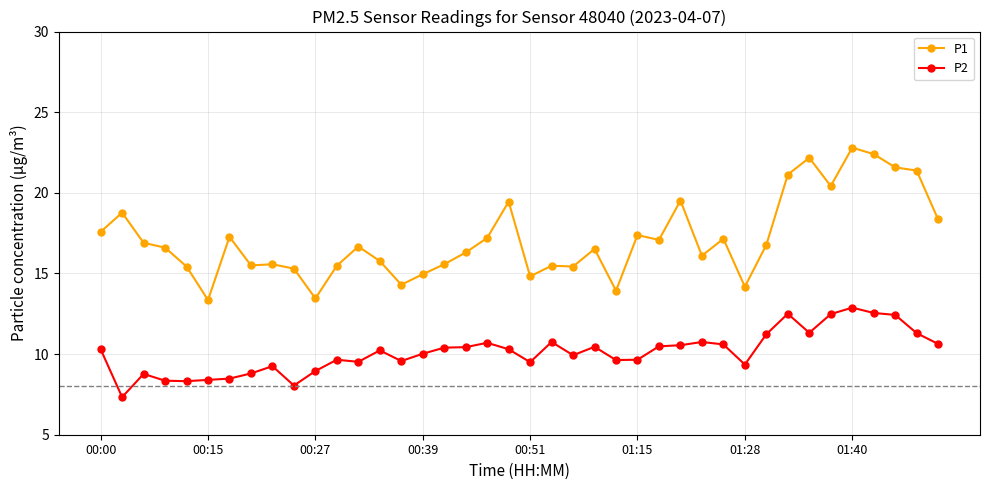

What is the minimum value shown in the chart?

7.3